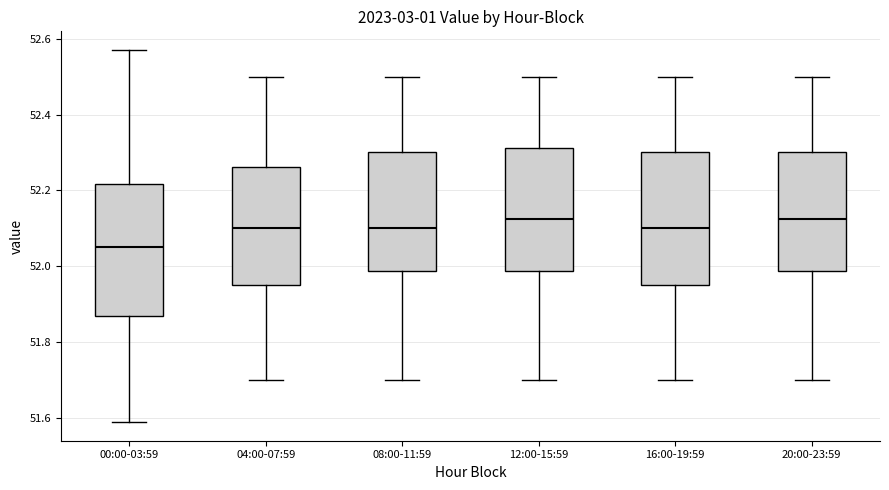

Where is the lower edge of the box for 12:00-15:59 on the y-axis? The values are not printed on the chart, so give them approximately, as read against the axis.

51.98